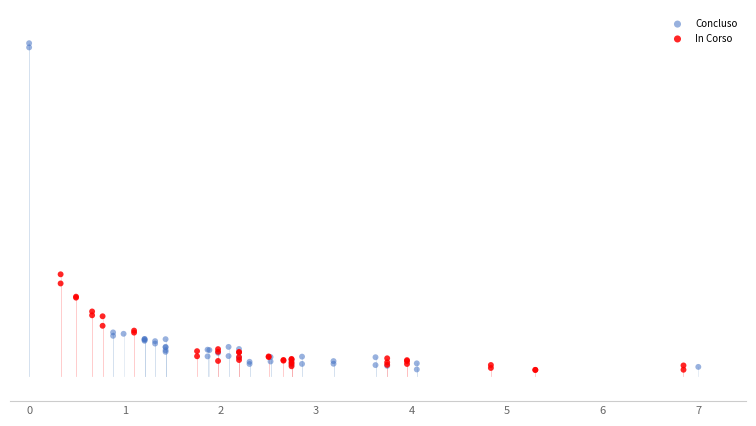

What are all the series names shown in the legend?

Concluso, In Corso